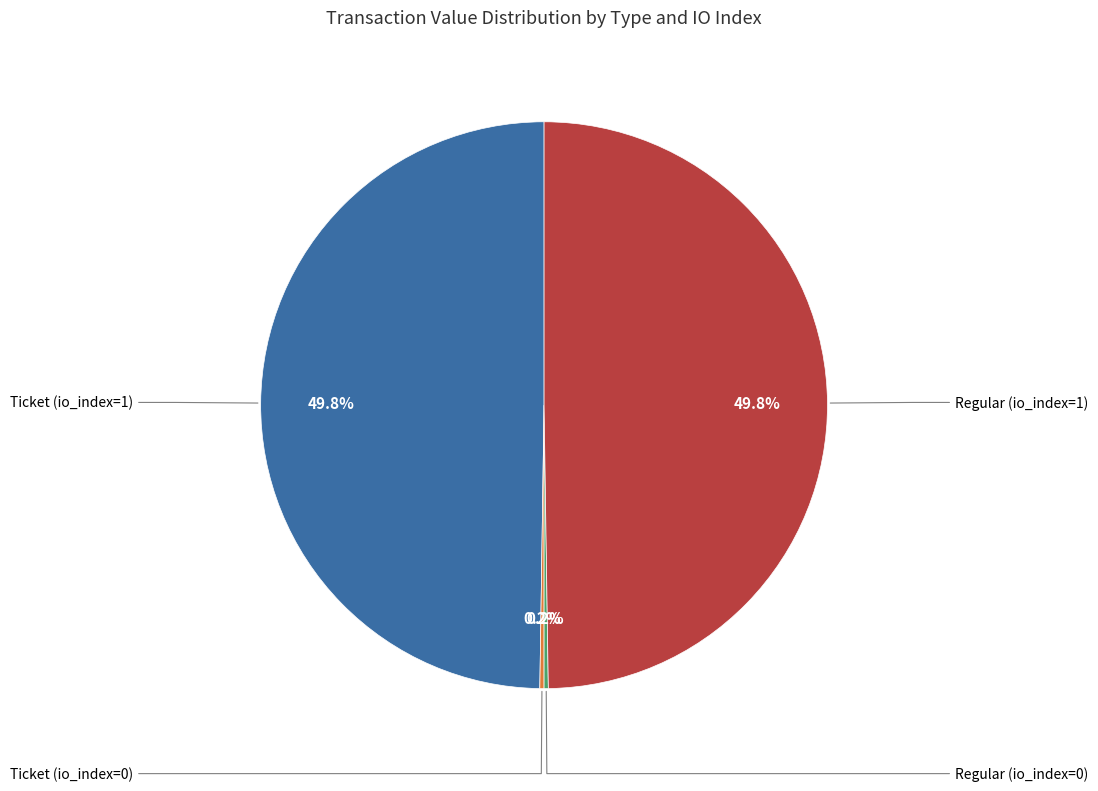

What is the smallest slice in the pie chart?

Ticket (io_index=0)